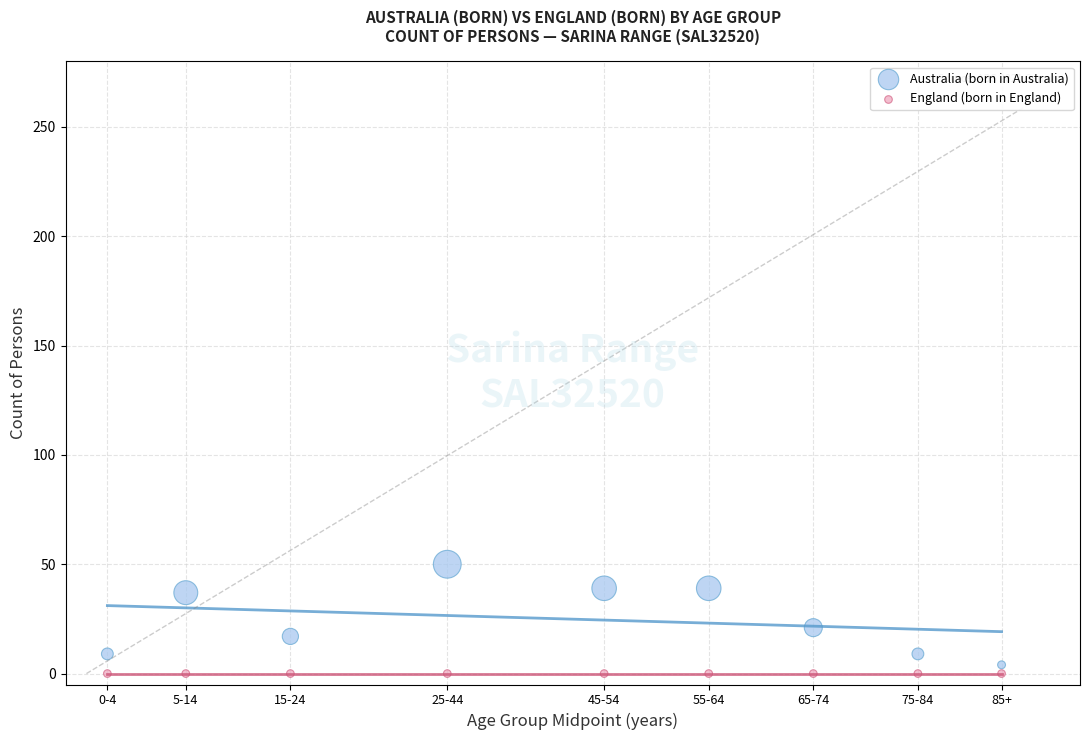

What are all the series names shown in the legend?

Australia (born in Australia), England (born in England)